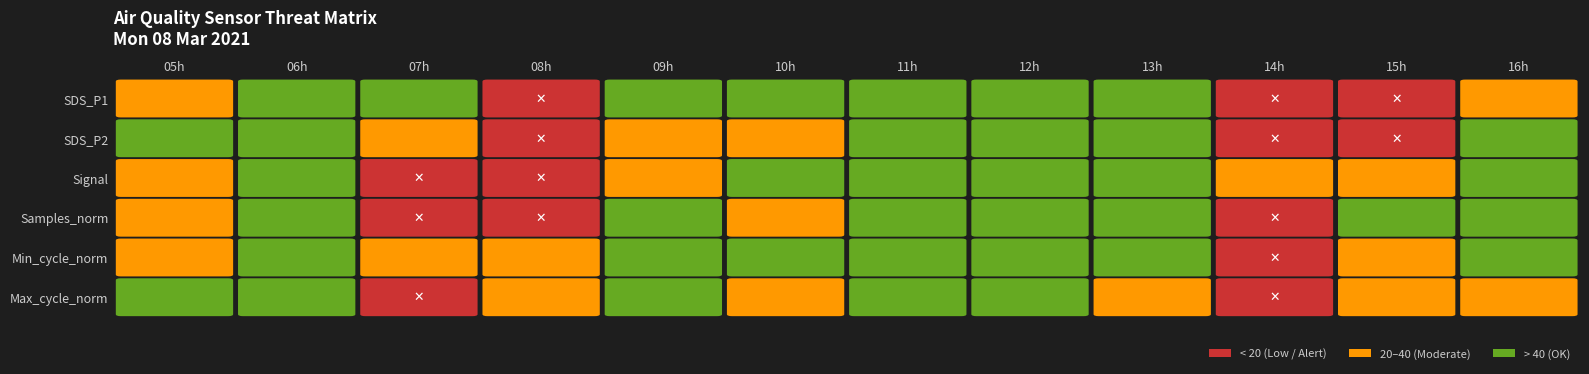

What is the average value of the 14h series?

16.0